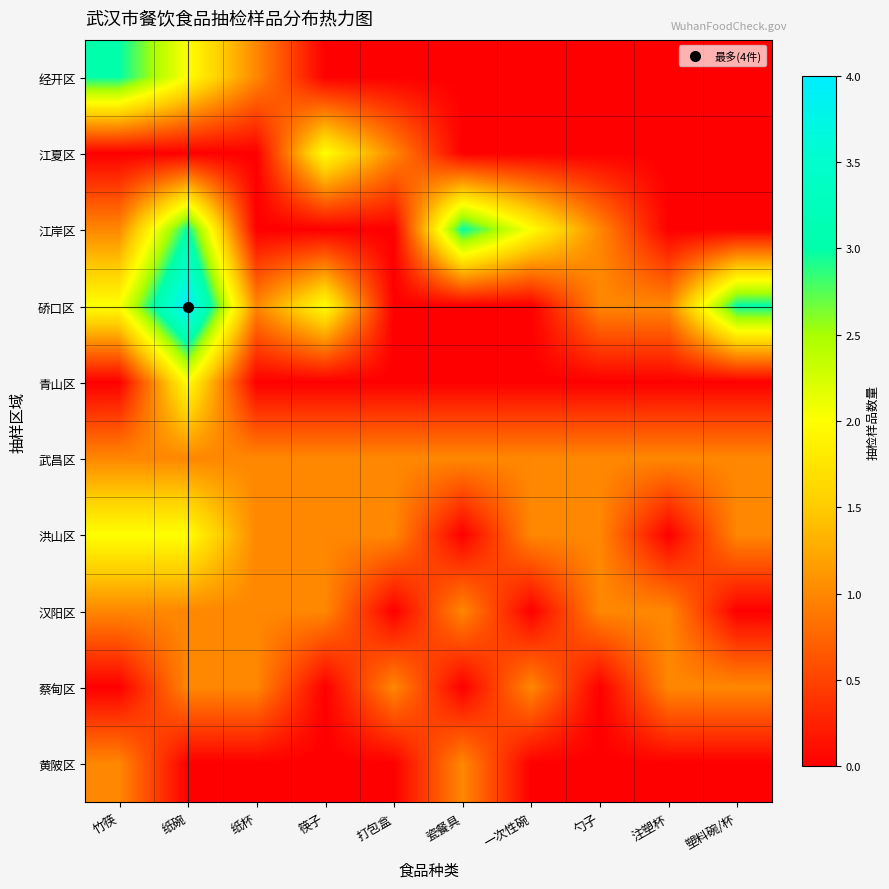

What is the total value across all series at 筷子?

7